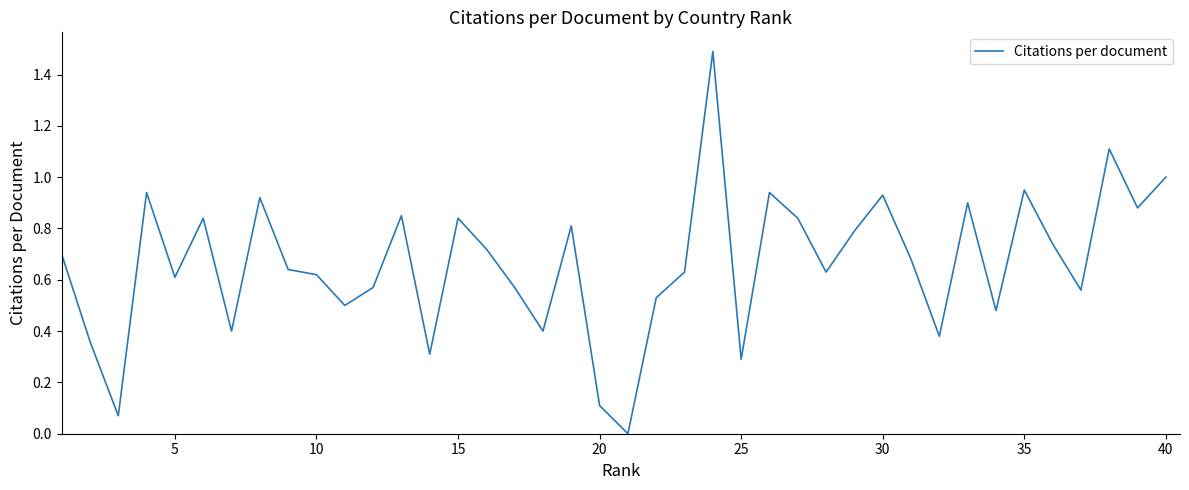

What is the maximum value shown in the chart?

1.5